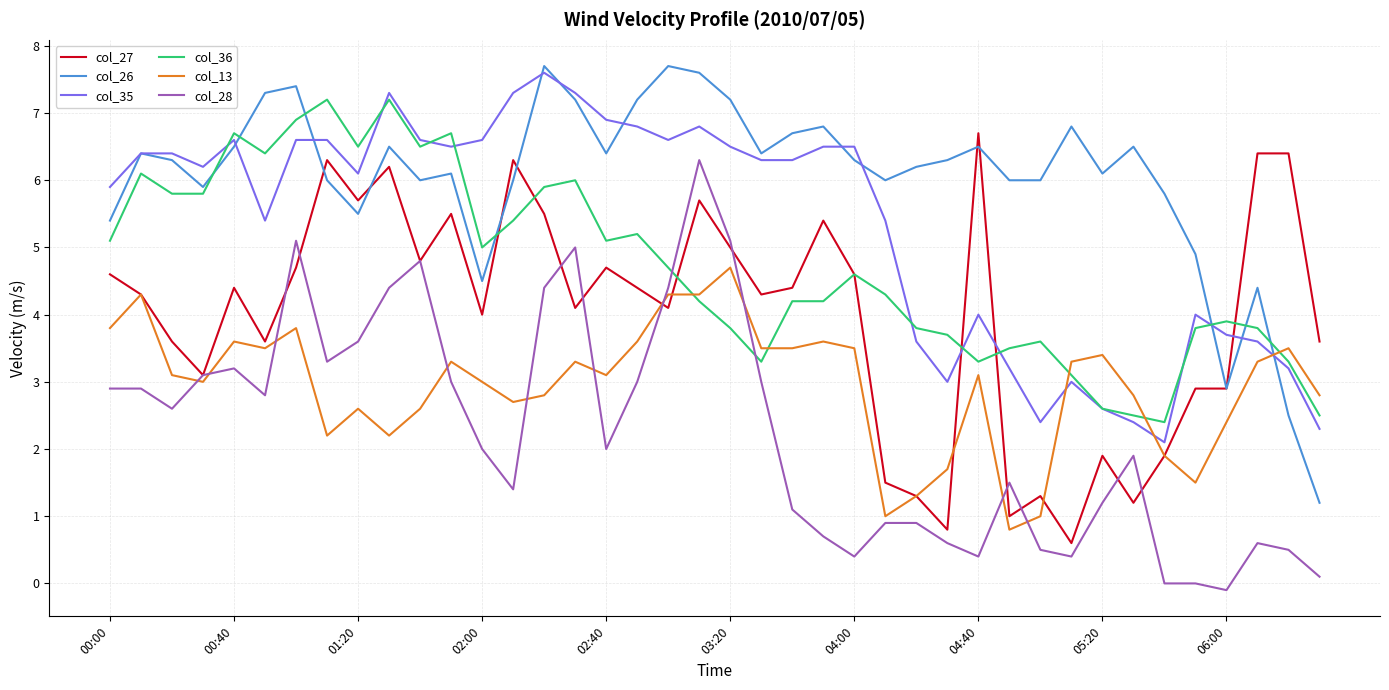

Which series has the largest total across all categories?

col_26